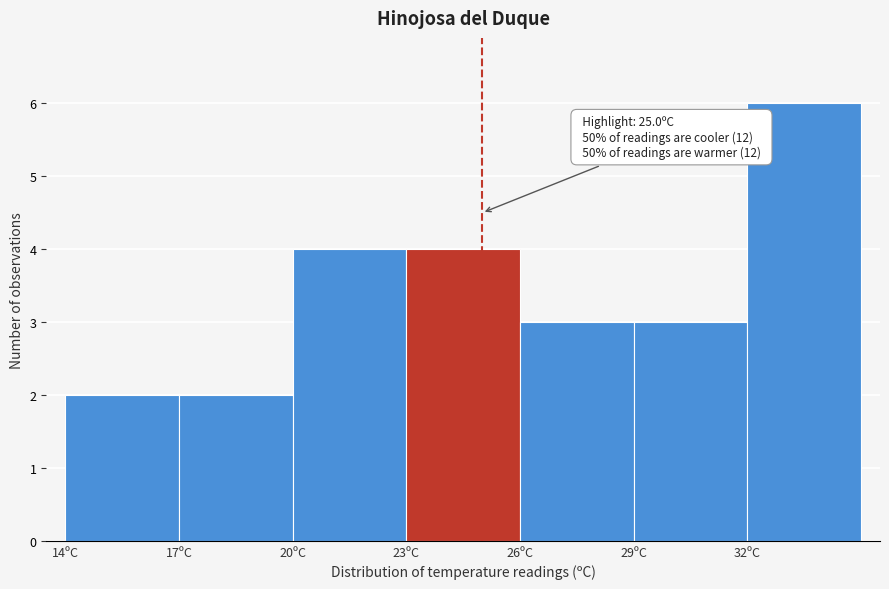

Which range on the x-axis has the tallest bar?

32 to 35